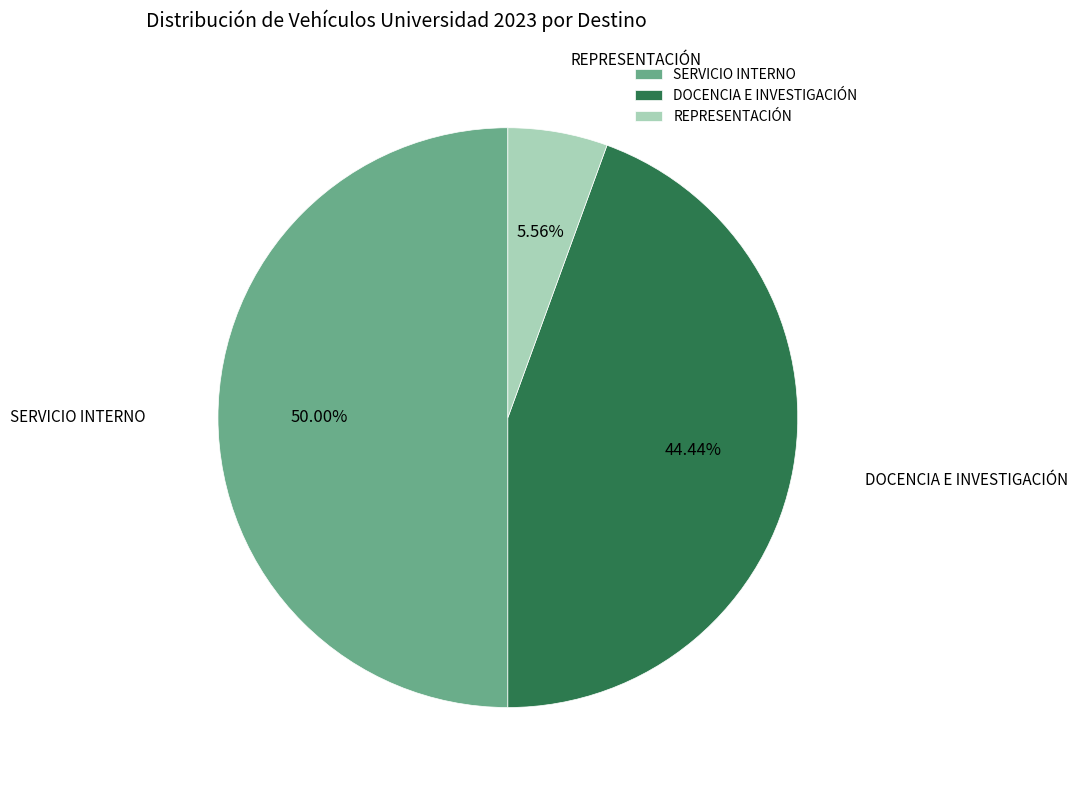

How many slices are in this pie chart?

3